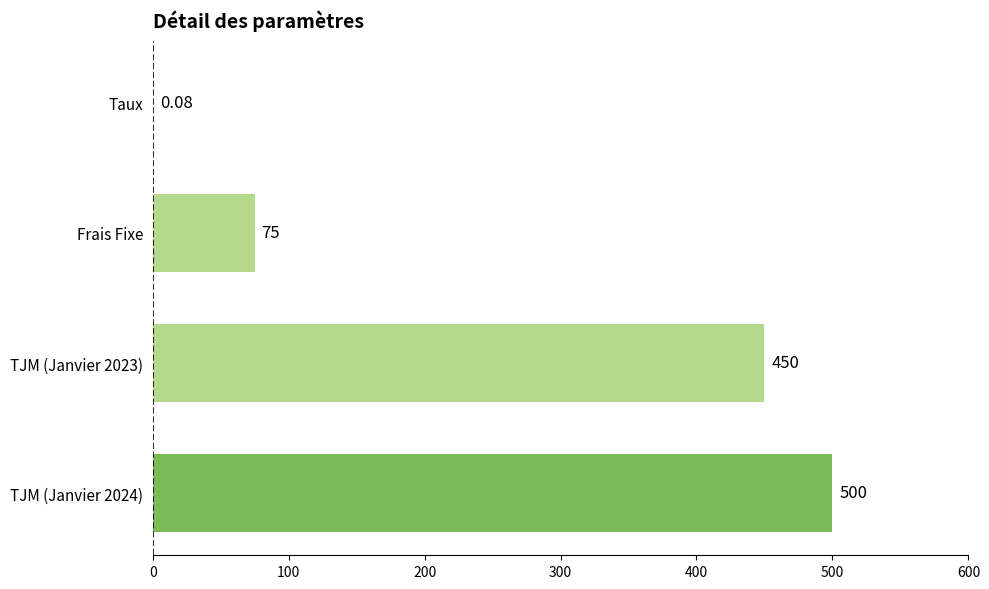

What is the change in value from Frais Fixe to TJM (Janvier 2023)?

+375.0